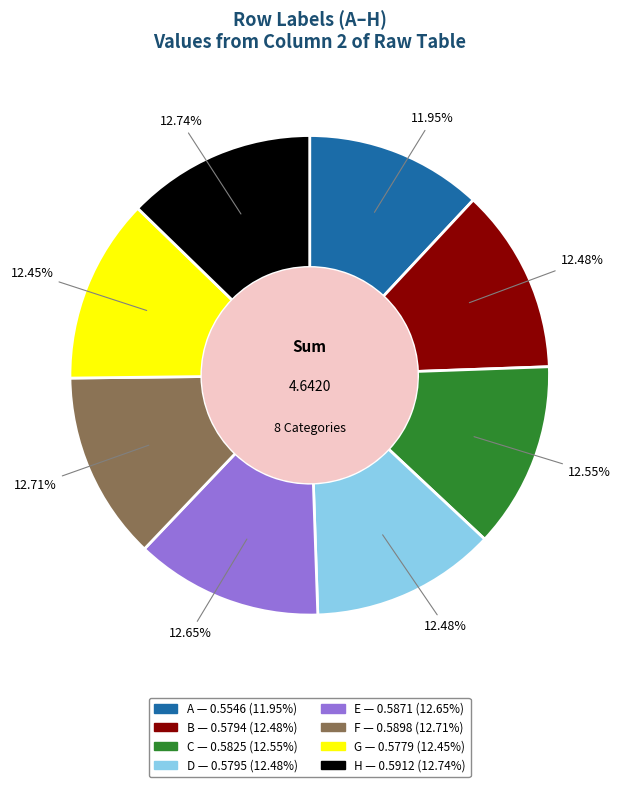

What is the smallest slice in the pie chart?

A